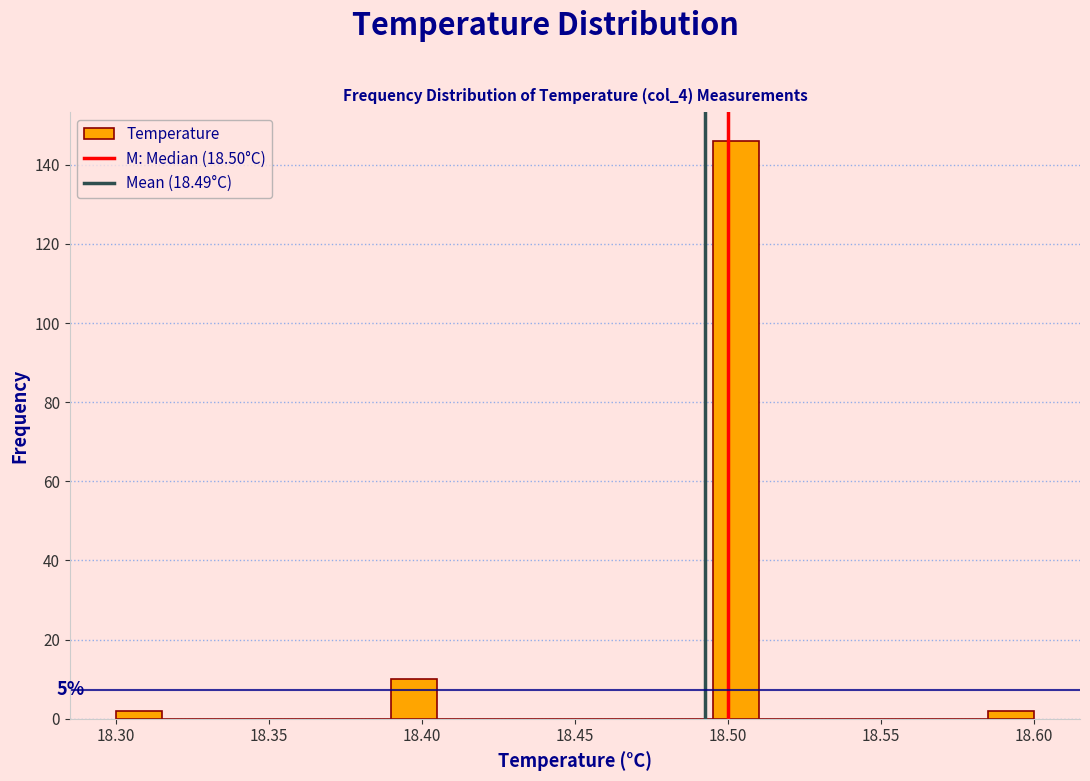

Read against the x-axis, roughly where is the centre of the tallest bar?

18.505